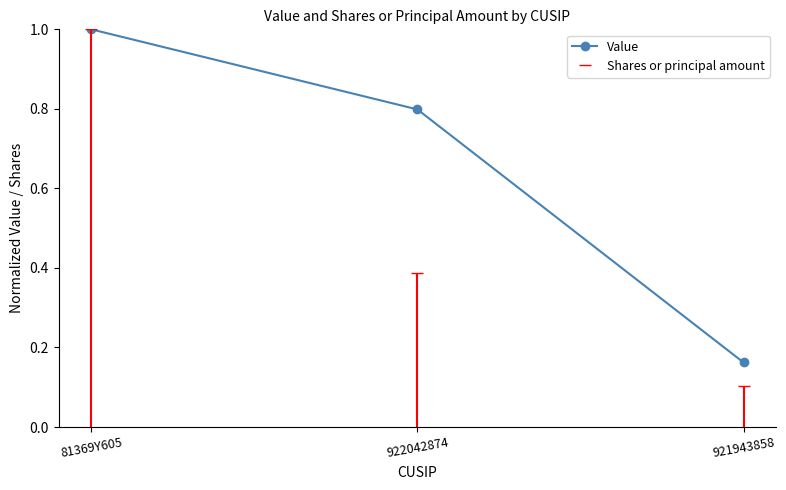

Rank the series at 922042874 from lowest to highest value.

Shares or principal amount, Value